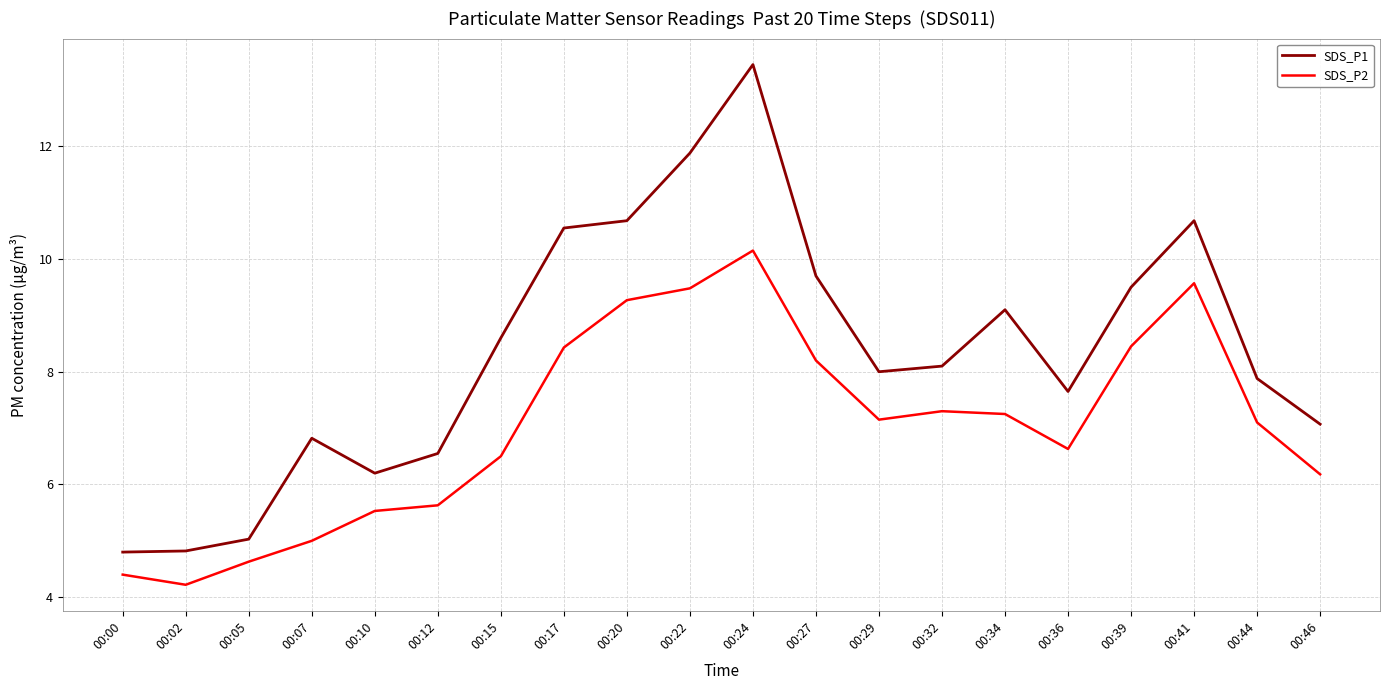

The value of SDS_P1 at 00:46 is 7.1. True or false?

True